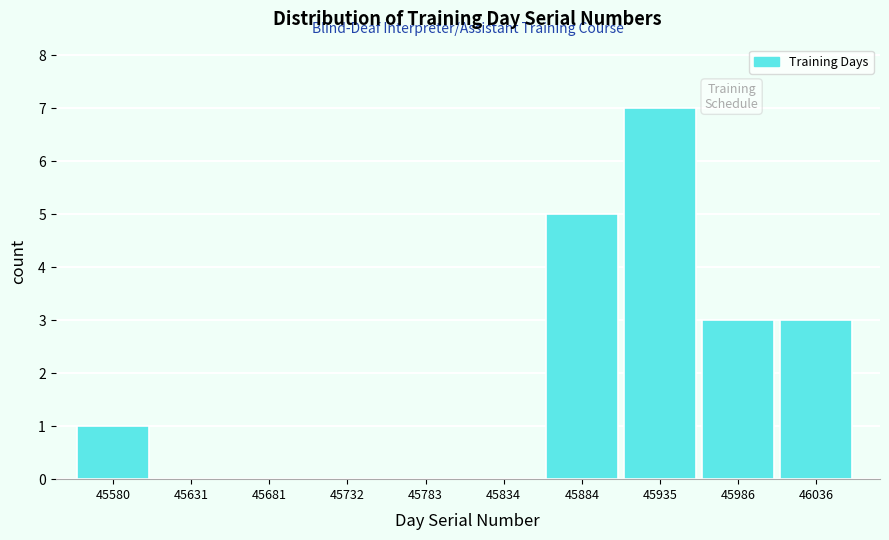

Reading right to left, list all the values displayed in this chart.

46036=3	45986=3	45935=7	45884=5	45834=0	45783=0	45732=0	45681=0	45631=0	45580=1